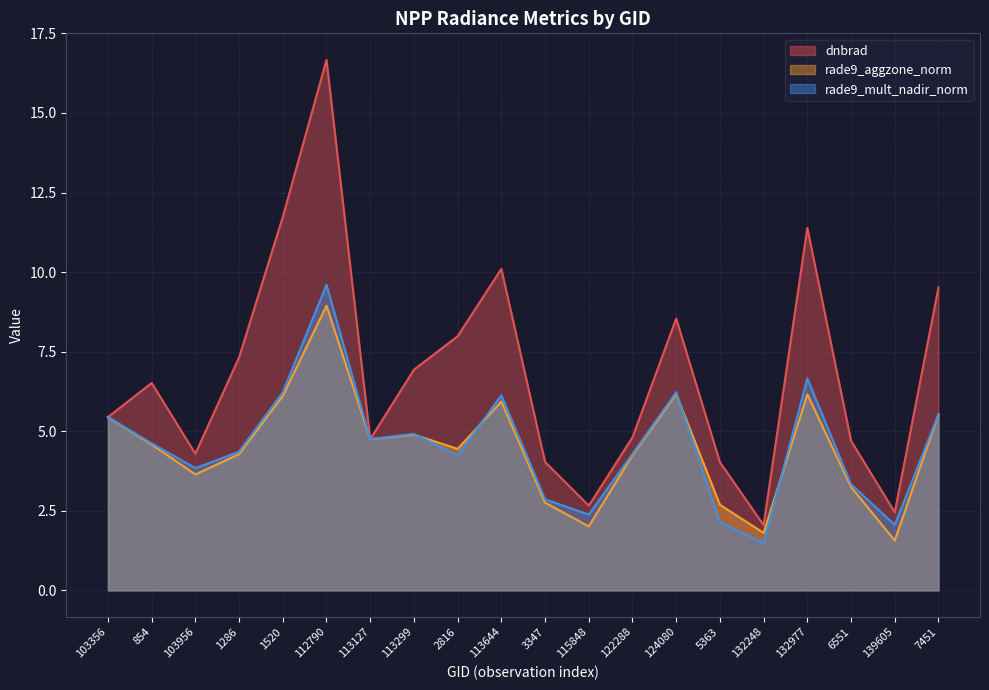

Between 112790 and 5363, which series saw the biggest shift?

dnbrad